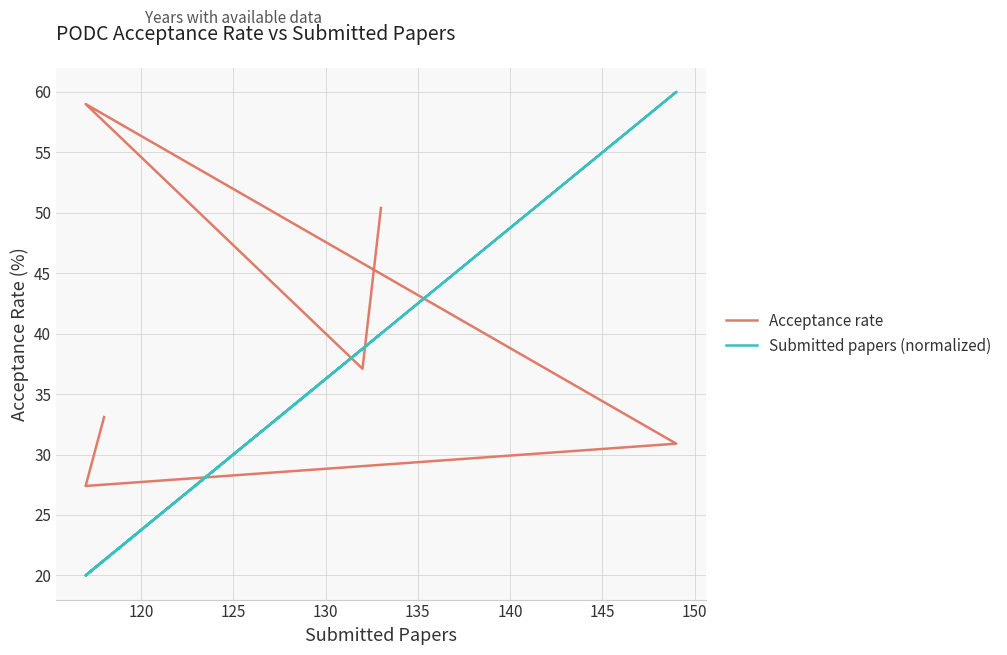

How many lines are shown in the chart?

2